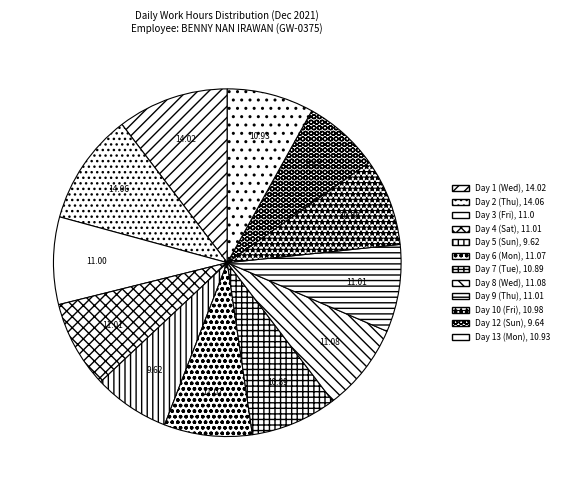

What is the change in value from Day 8 (Wed) to Day 10 (Fri)?

-0.1